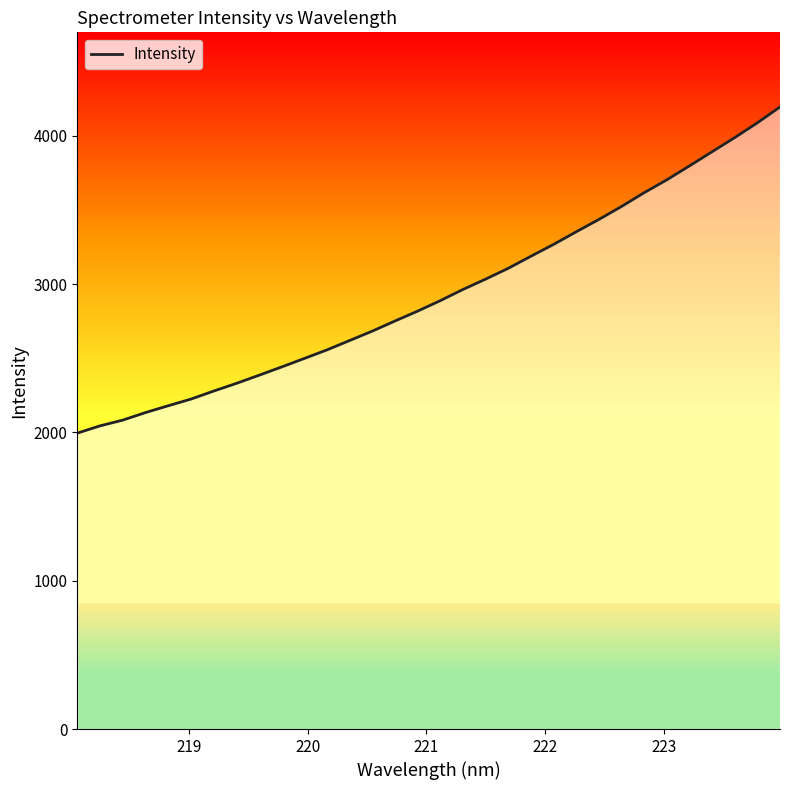

Is this an area chart (filled region under the line)?

No